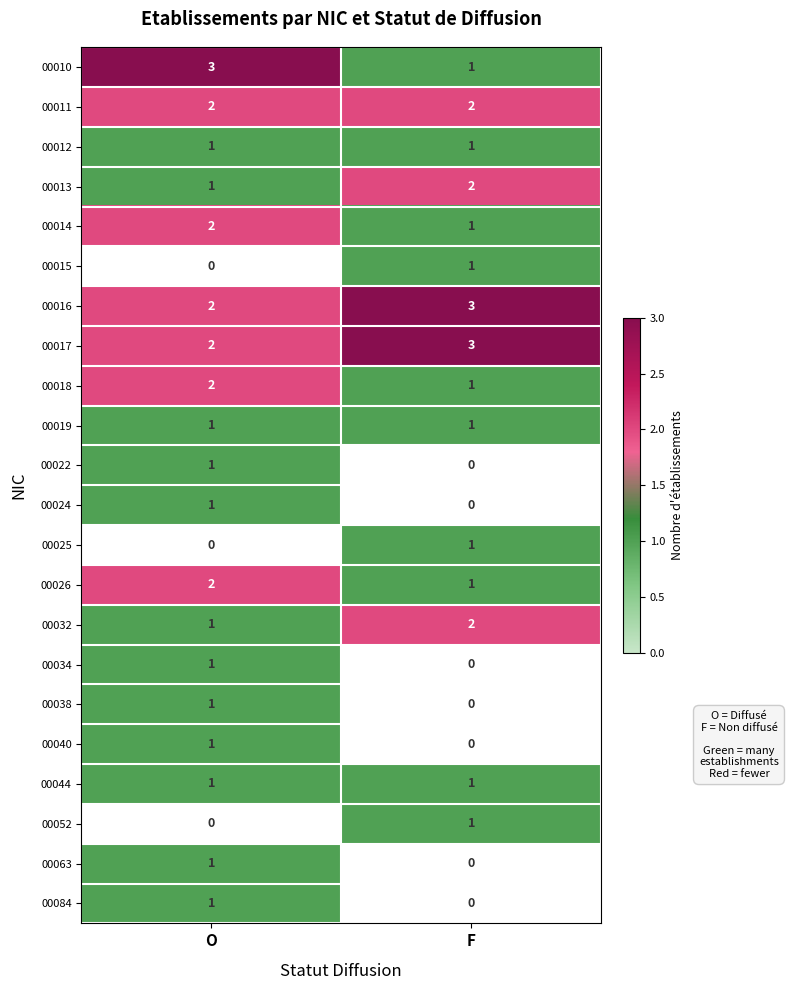

How many values in the 00018 series are below 2?

1